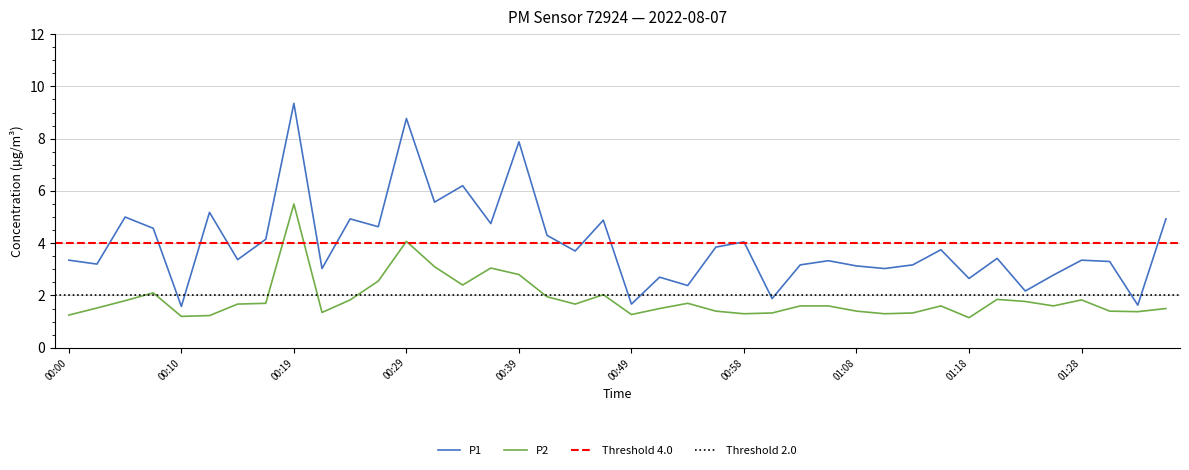

What is the difference between the highest and lowest values at 01:28?

1.5